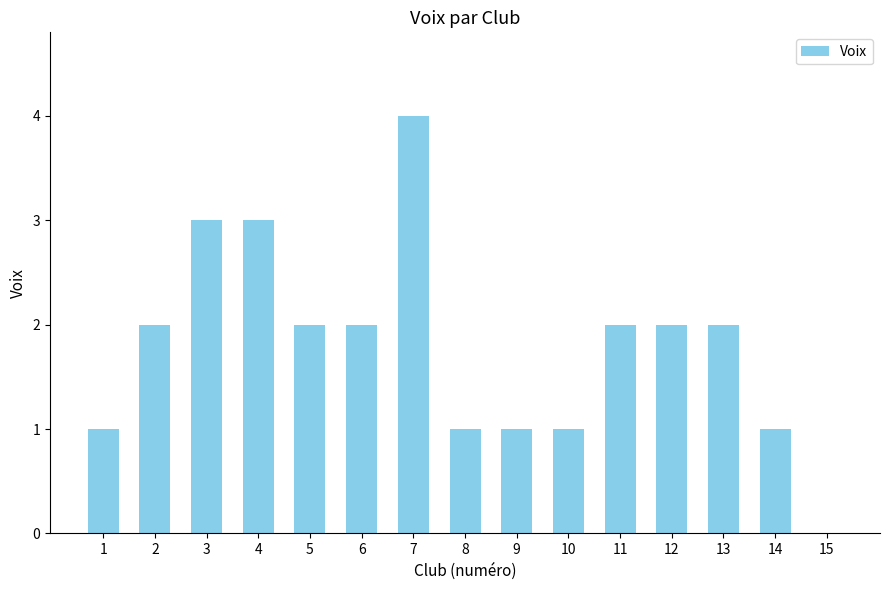

What is the sum of all values?

27